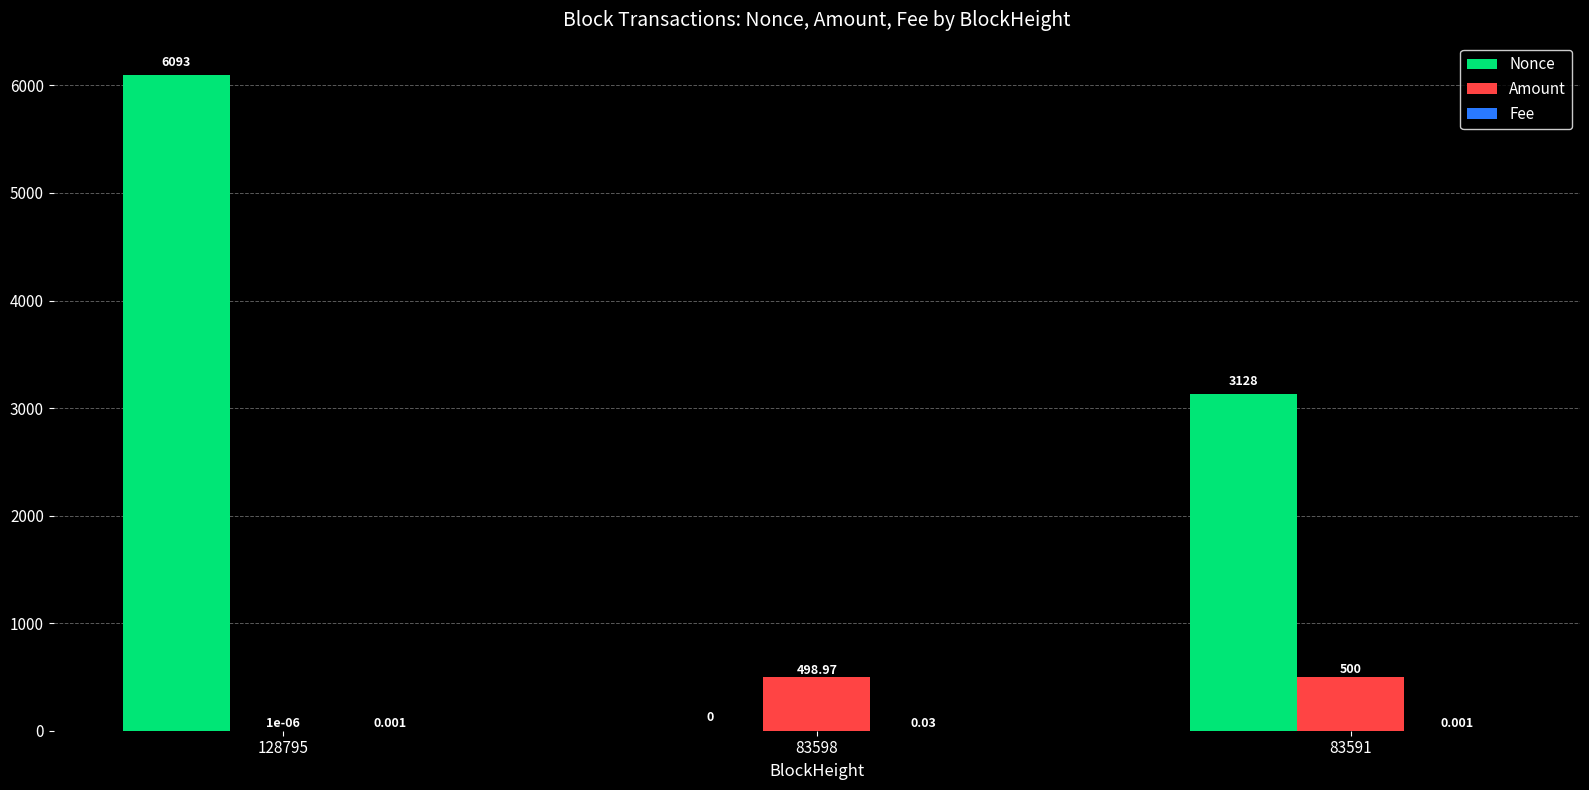

Which series has the largest range (max minus min)?

Nonce